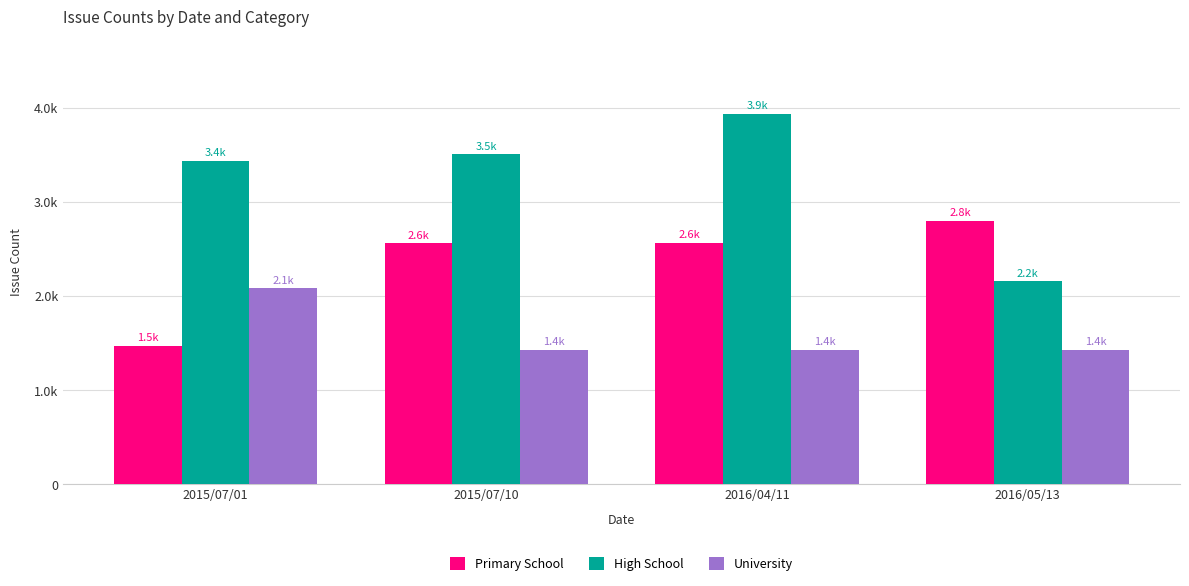

True or false: Primary School has a value of 3483 at 2015/07/10.

False